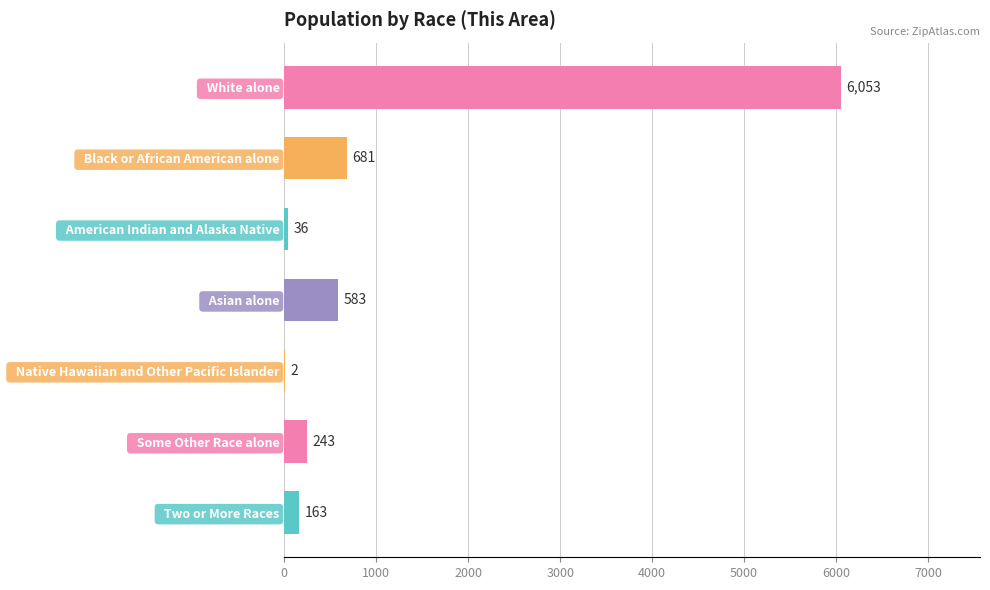

Which label corresponds to the largest value in the chart?

  White alone